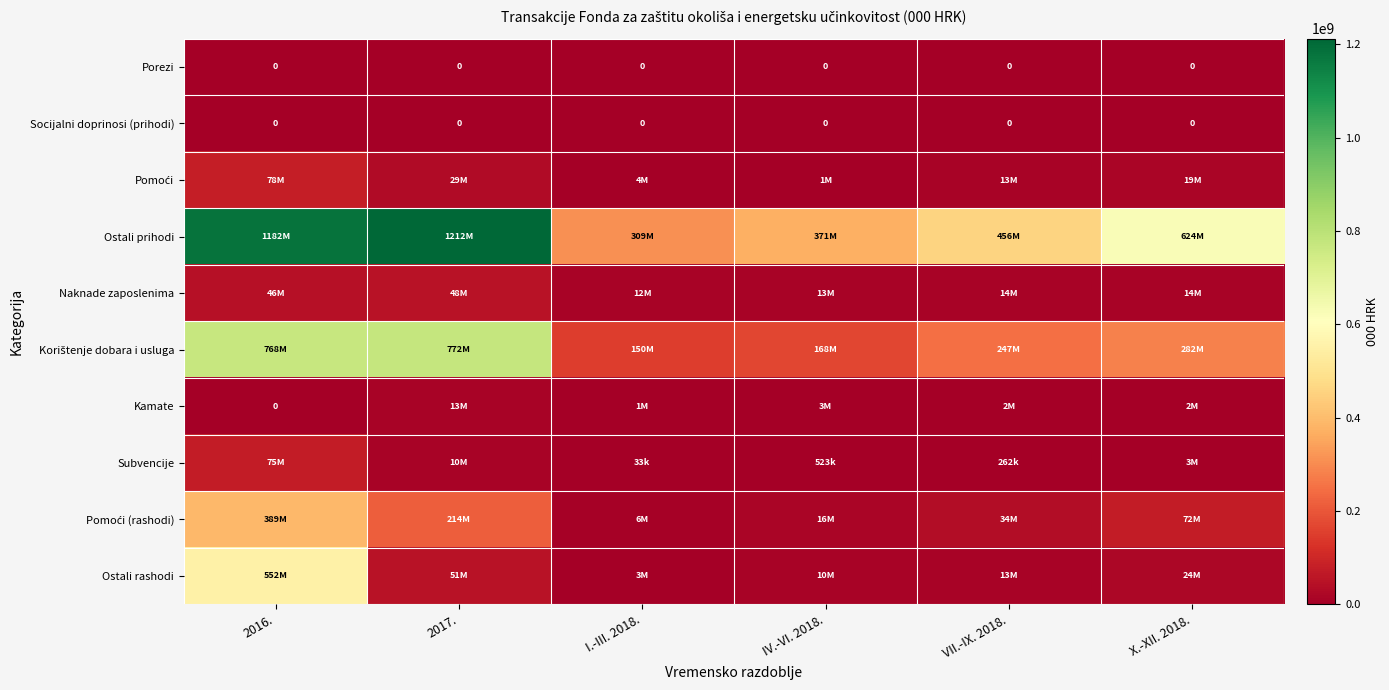

Is it true that Socijalni doprinosi (prihodi) equals 0 at 2016.?

True